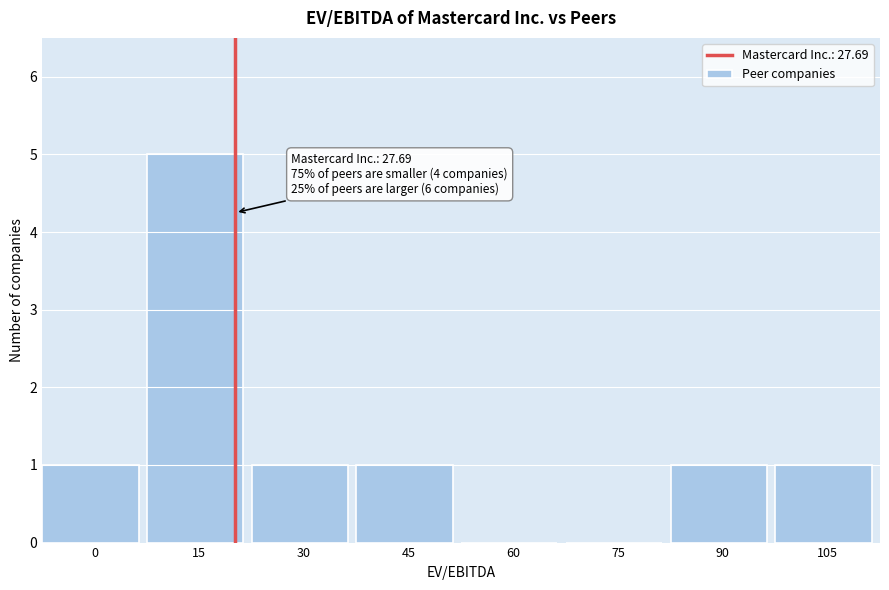

Reading left to right, transcribe all the data shown in this chart.

0=1	15=5	30=1	45=1	60=0	75=0	90=1	105=1